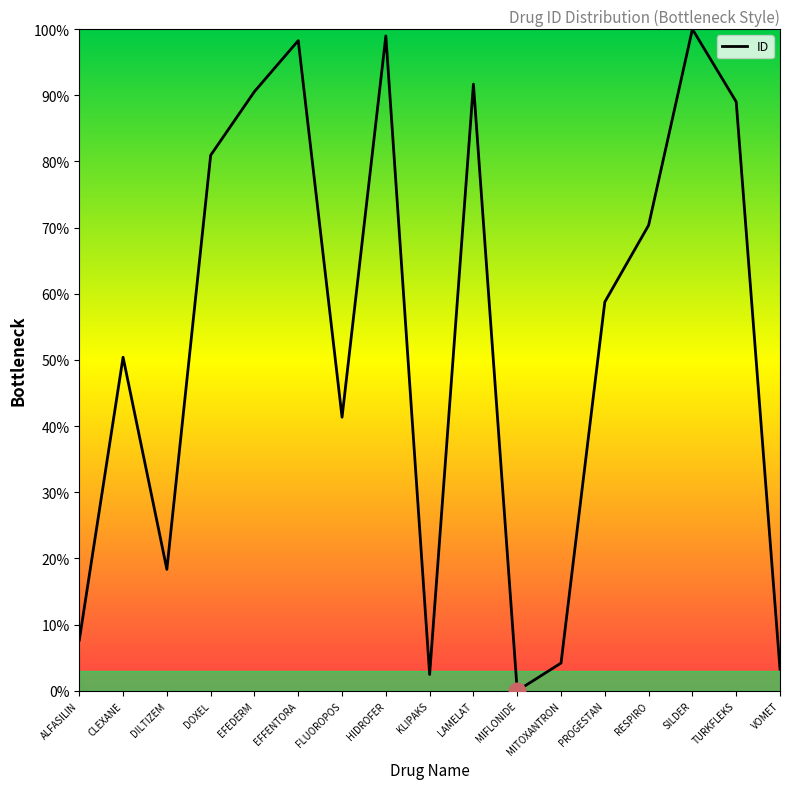

What is the ratio of the value at FLUOROPOS to the value at HIDROFER?

0.4